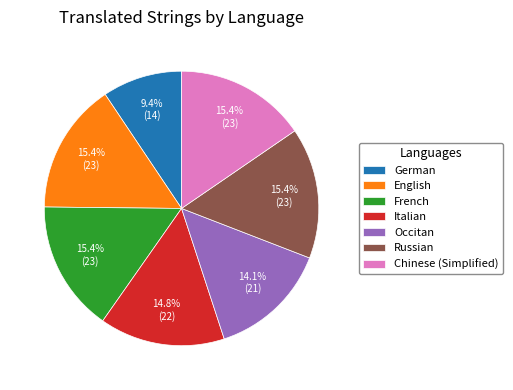

Is Italian the majority of the pie?

No